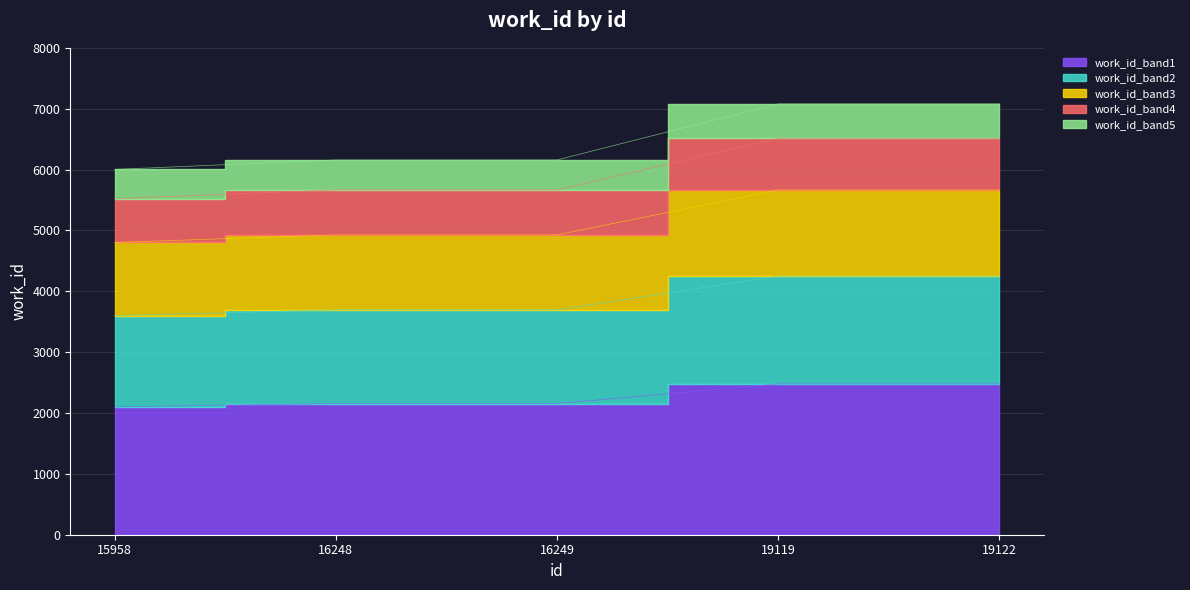

Reading right to left, extract all data points from this chart.

2478.0	2478.0	2155.3	2155.3	2100.7